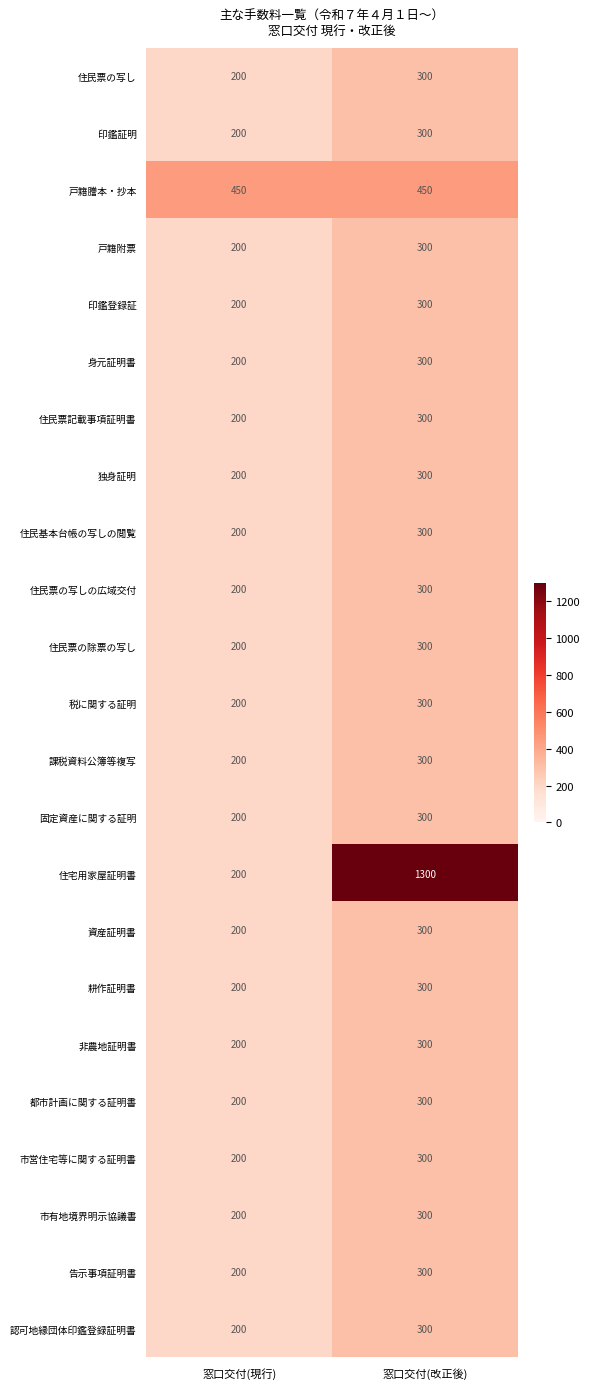

The value of 市有地境界明示協議書 at 窓口交付(改正後) is 300. True or false?

True